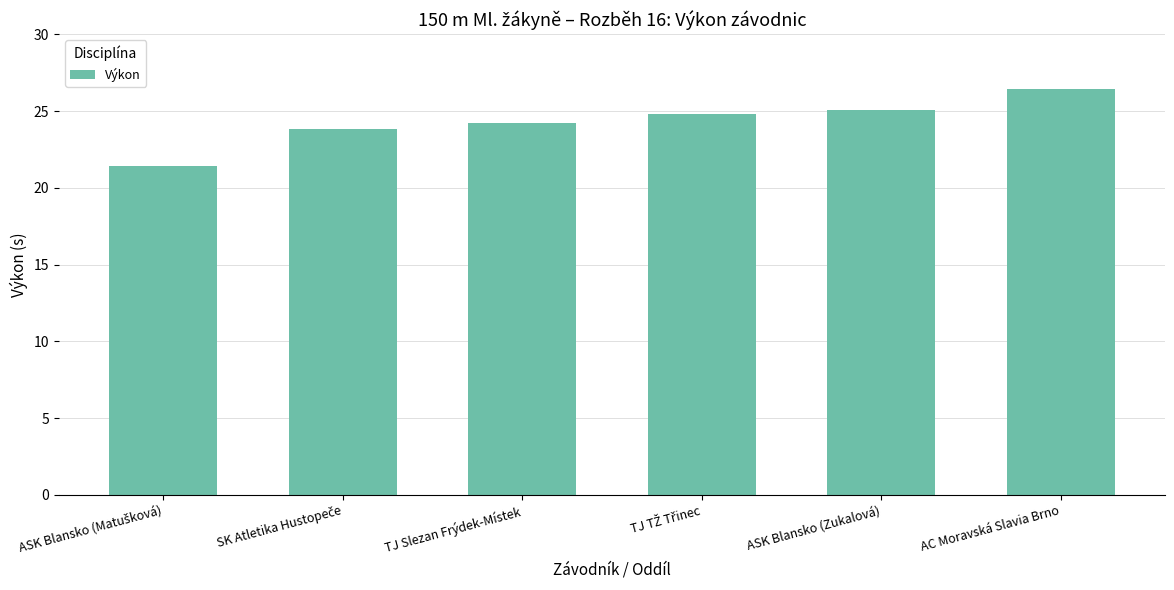

What value does the data have at ASK Blansko (Zukalová)?

25.1